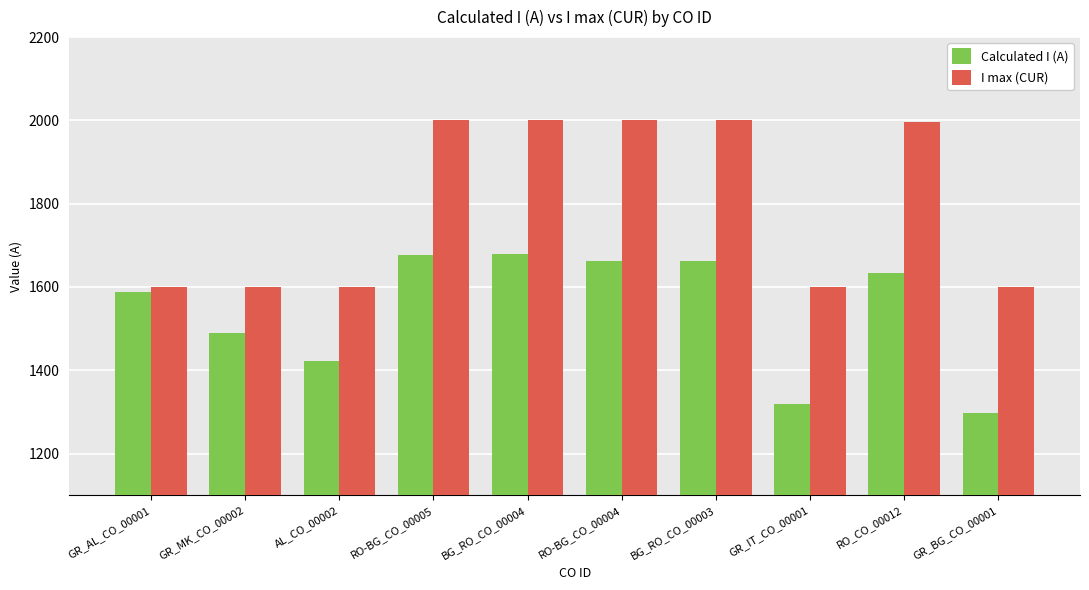

Is the value of I max (CUR) at GR_AL_CO_00001 greater than the value of Calculated I (A) at GR_IT_CO_00001?

Yes